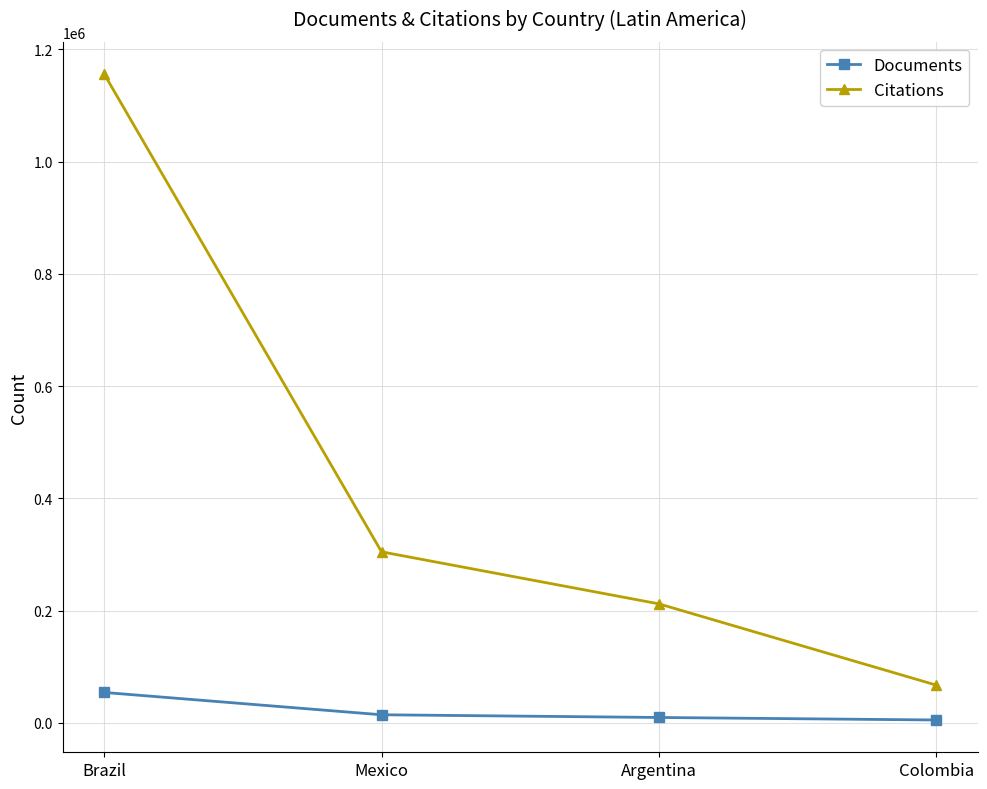

Does the chart display data point markers on the line(s)?

Yes